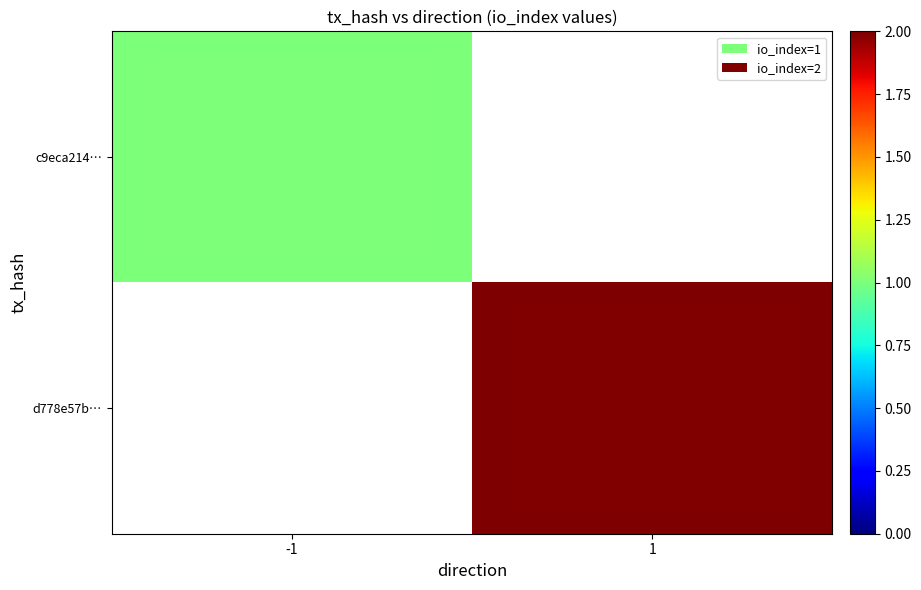

True or false: c9eca214… has a value of 1.0 at -1.

True